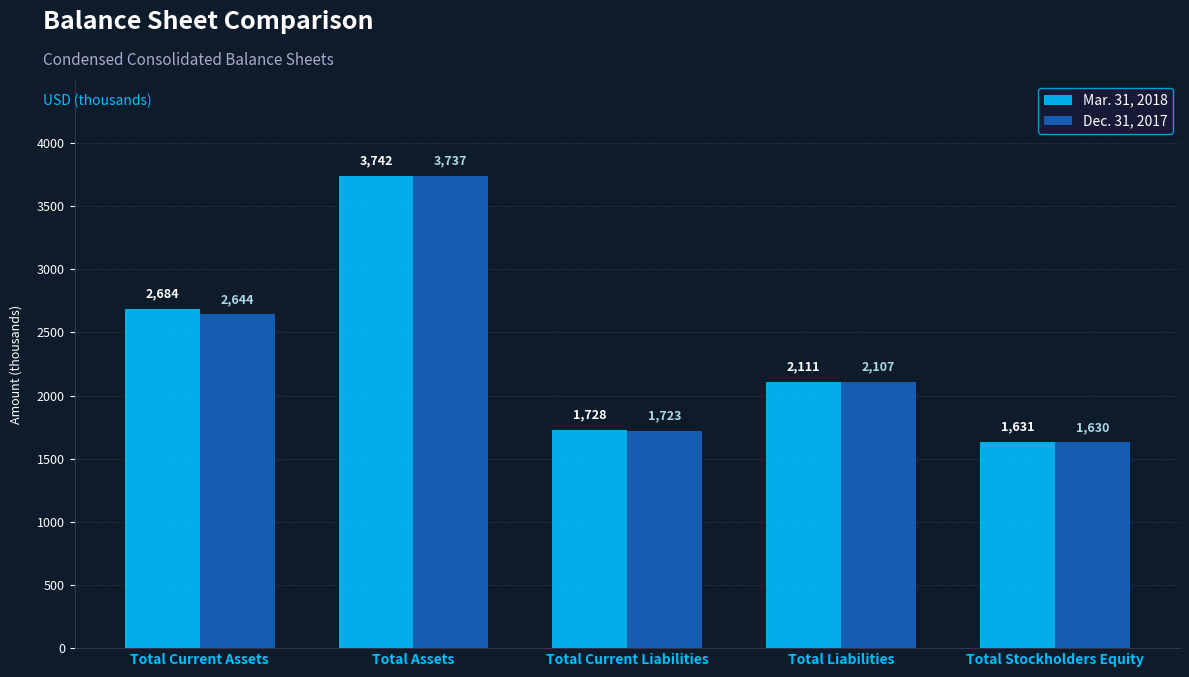

The value of Dec. 31, 2017 at Total Liabilities is 1272. True or false?

False